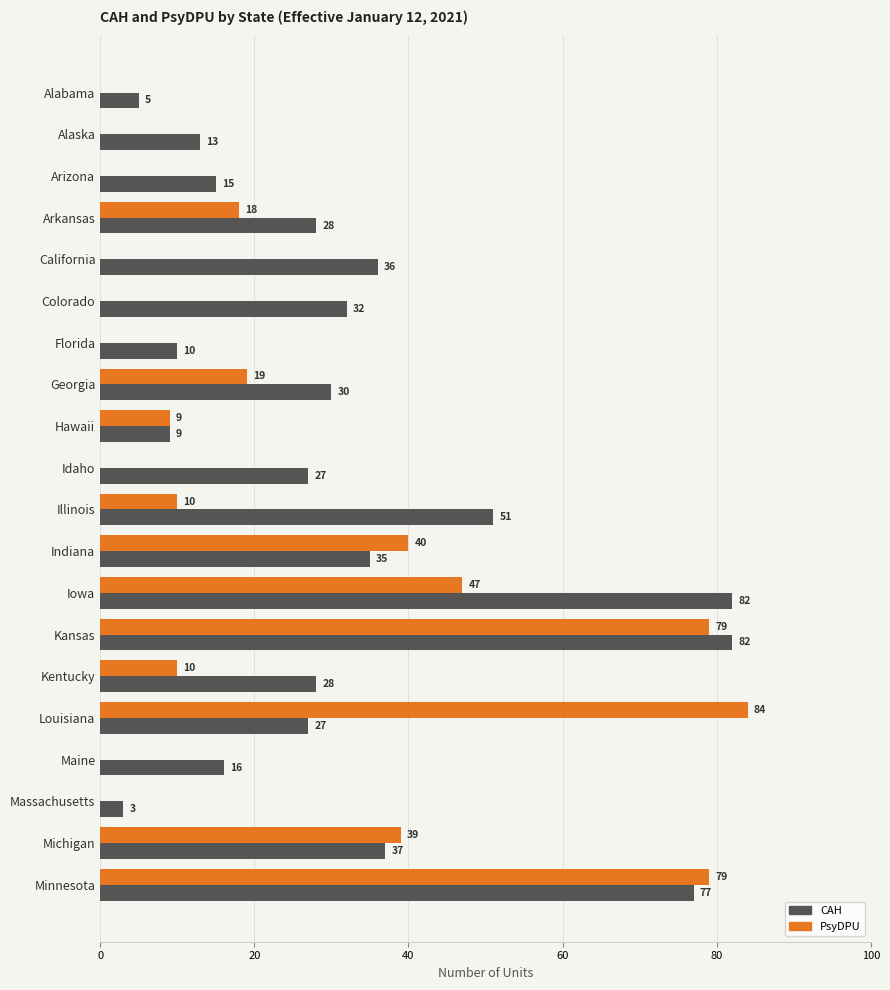

The value of PsyDPU at Hawaii is 3. True or false?

False